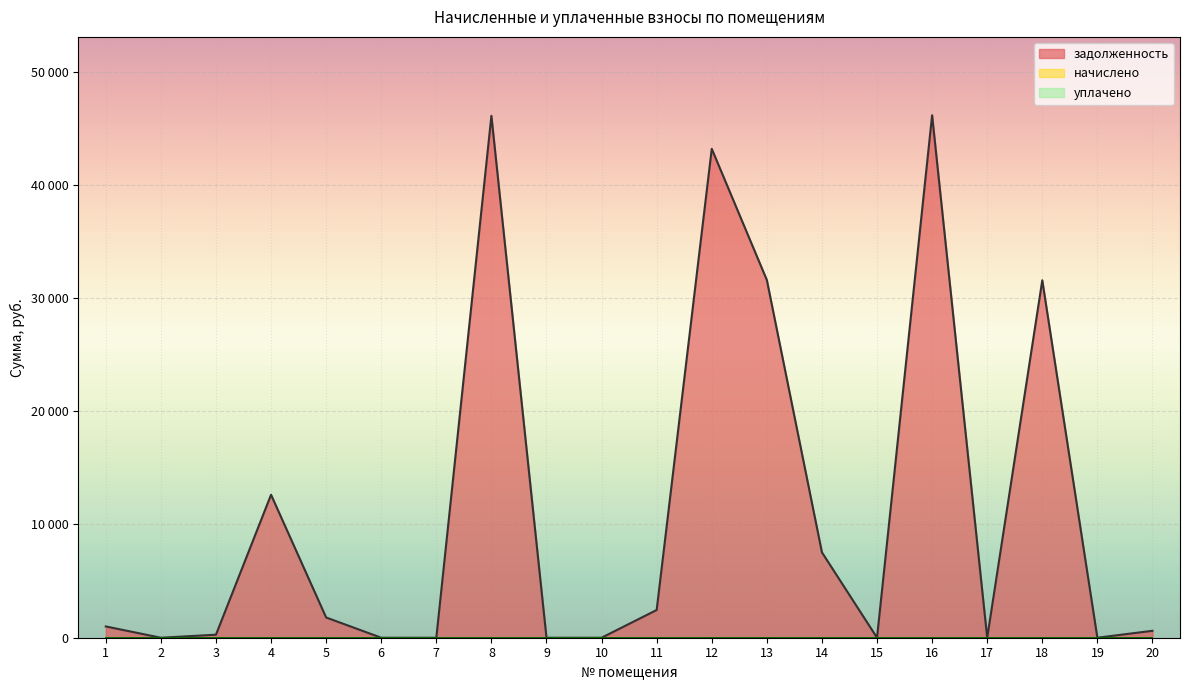

Does the chart display data point markers on the line(s)?

No